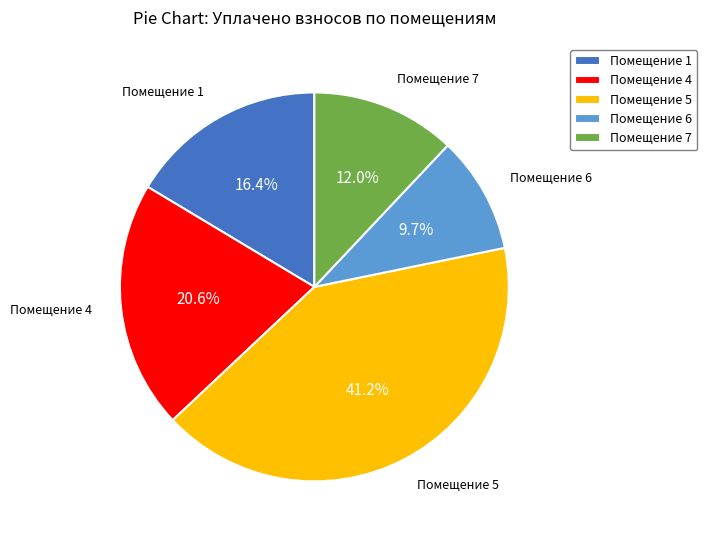

What is the smallest slice in the pie chart?

Помещение 6